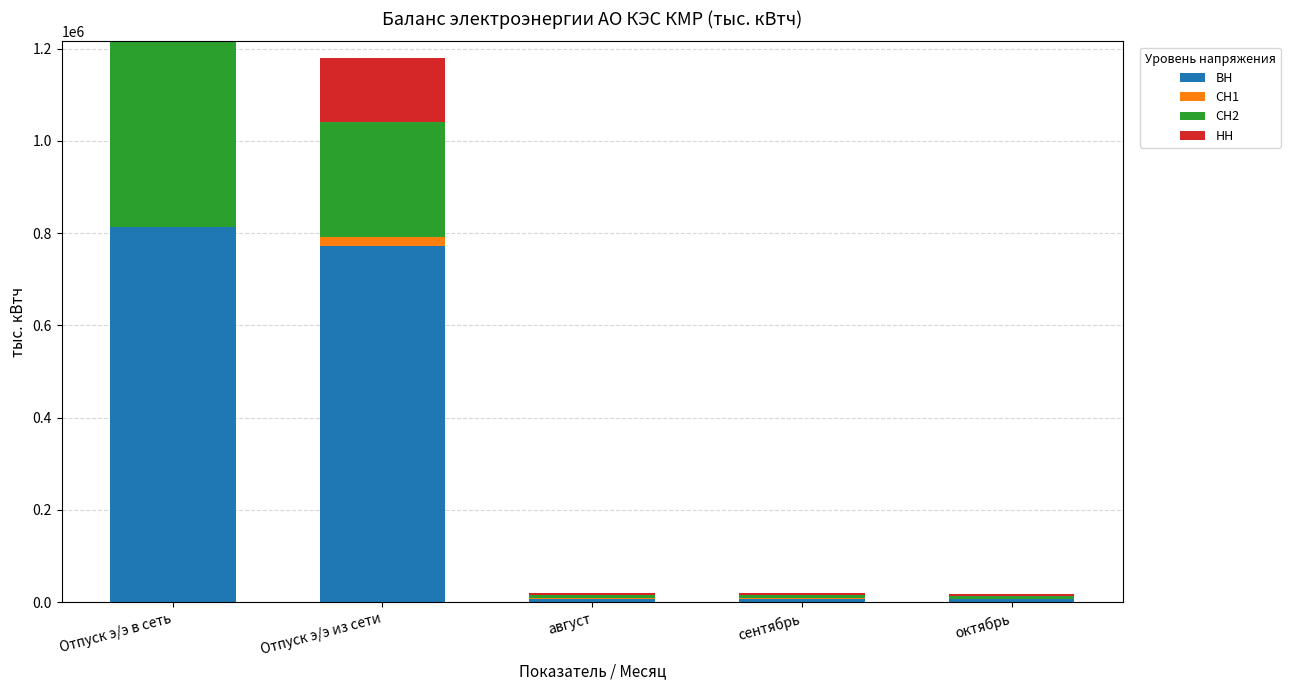

Does the chart contain stacked bars?

Yes